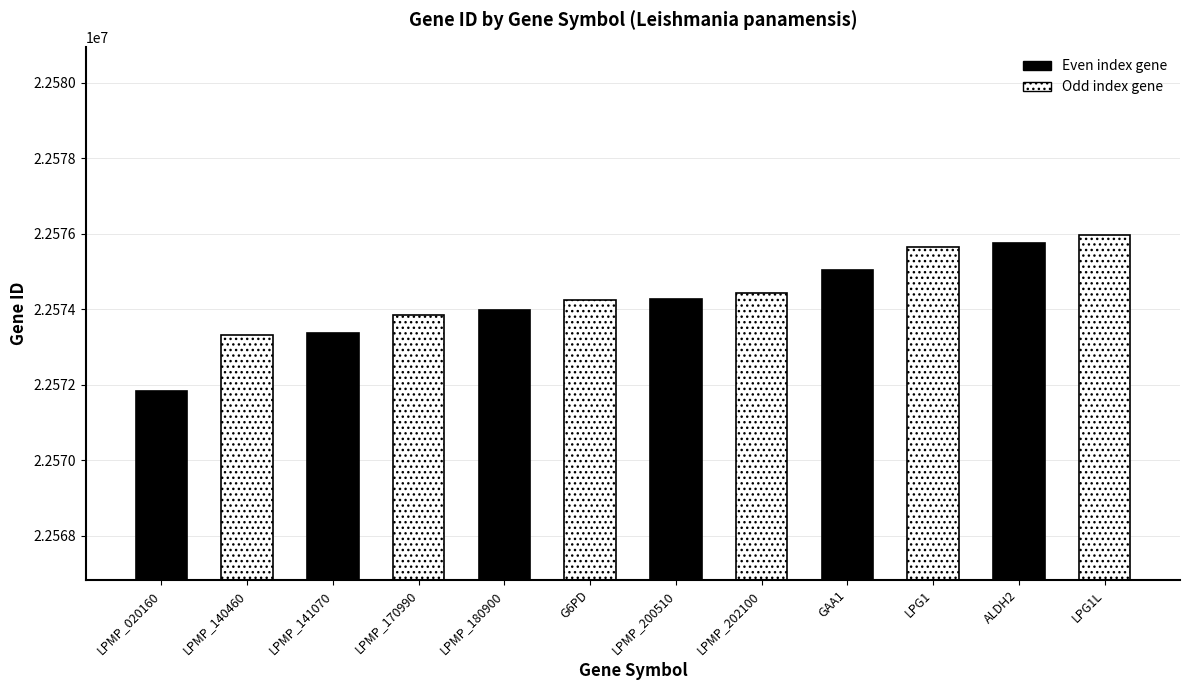

What is the change in value from LPMP_140460 to LPMP_170990?

+529